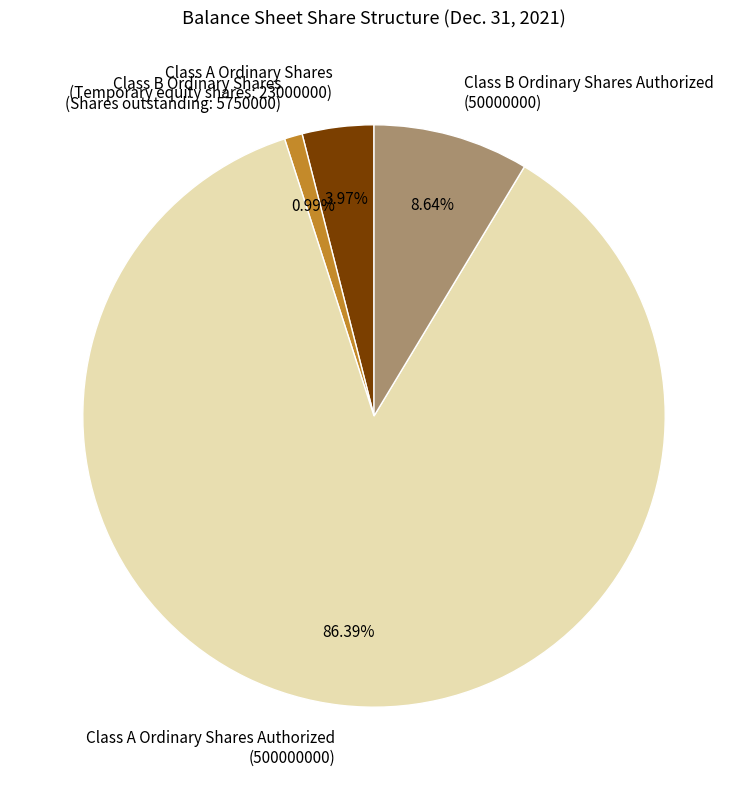

Does any single category account for the majority?

Yes